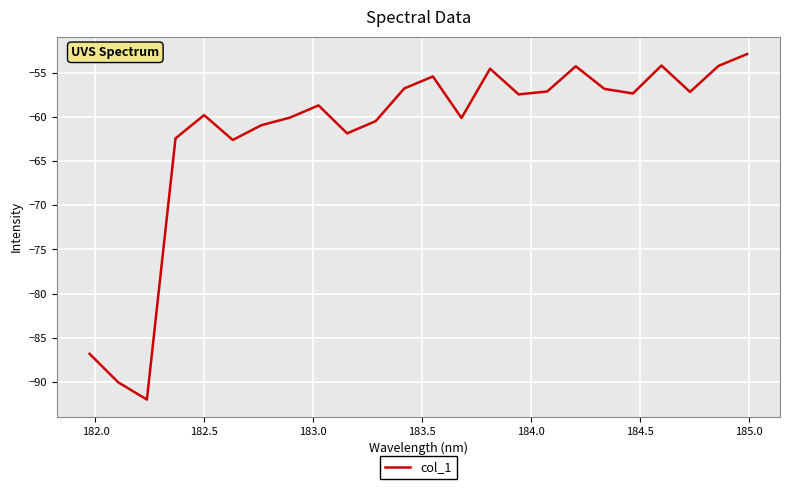

What is the difference between the maximum and minimum values?

39.1